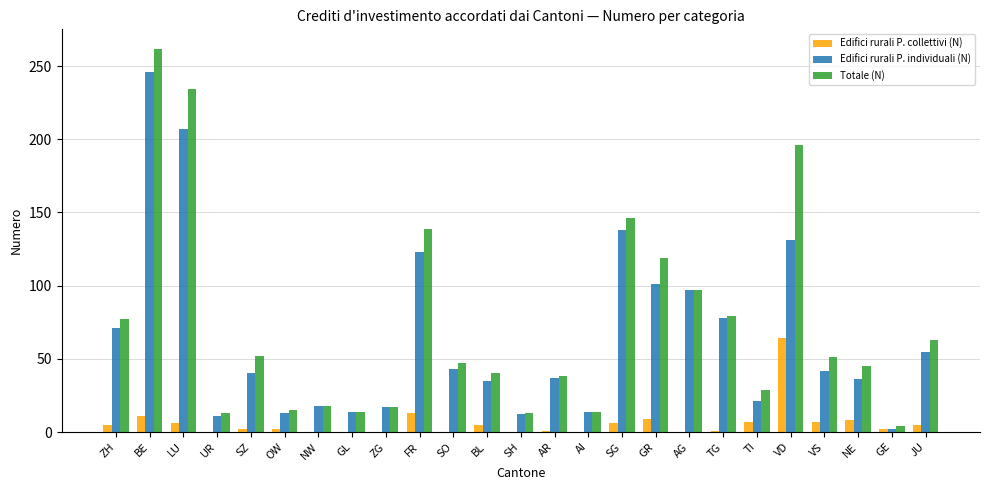

What is the sum of the Edifici rurali P. collettivi (N) values at SO and LU?

6